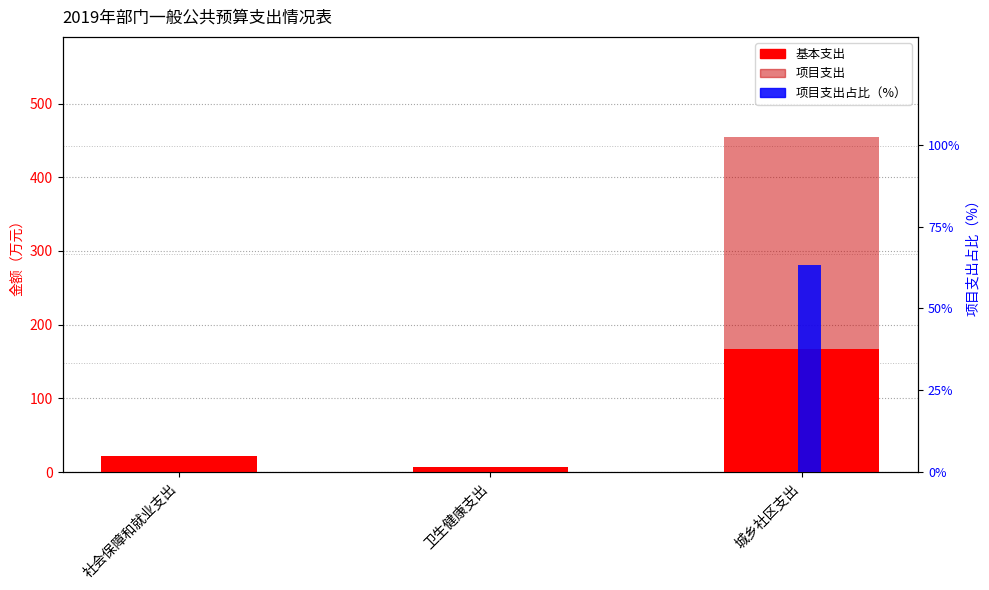

How many bars are there in total?

9